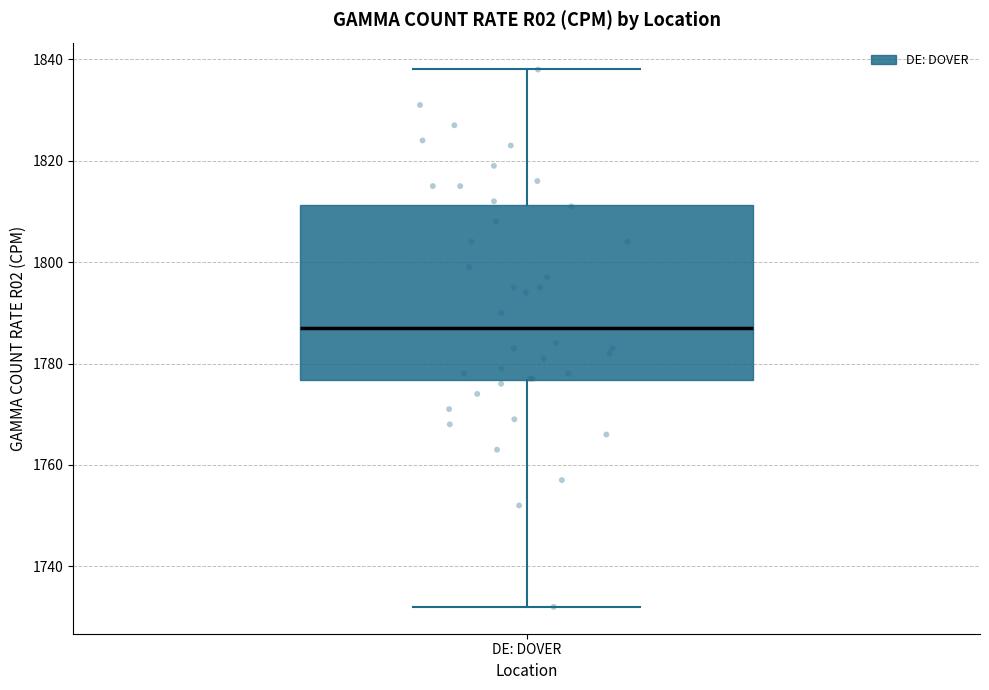

Read this box plot against the y-axis: the position of the median line, the range covered by the box, and the ends of both whiskers. The values are not printed on the chart, so give them approximately, as read against the axis.

median 1788, box 1776 to 1812, whiskers 1732 to 1838